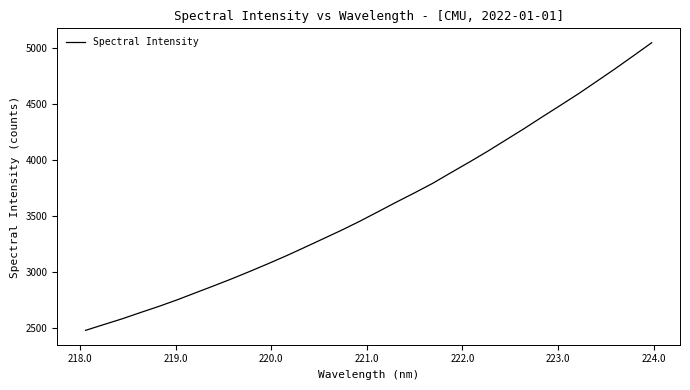

What is the greatest value displayed?

5042.6